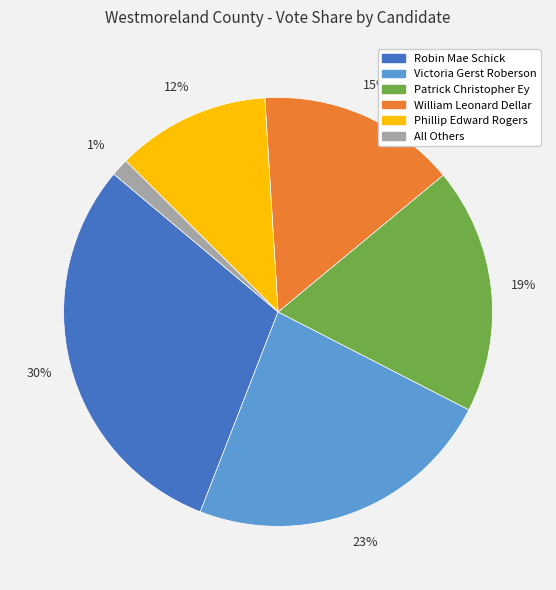

Do Victoria Gerst Roberson and William Leonard Dellar together represent more than half of the pie?

No